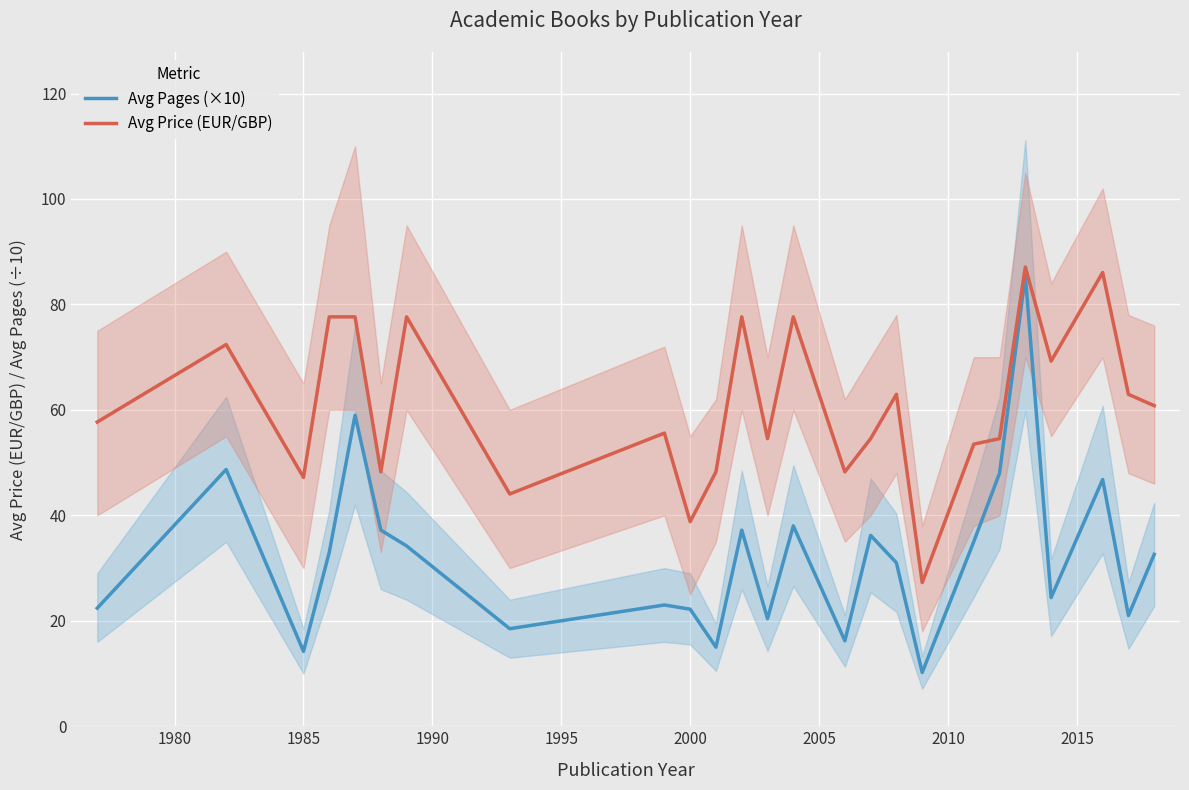

How many distinct data groups are displayed?

2